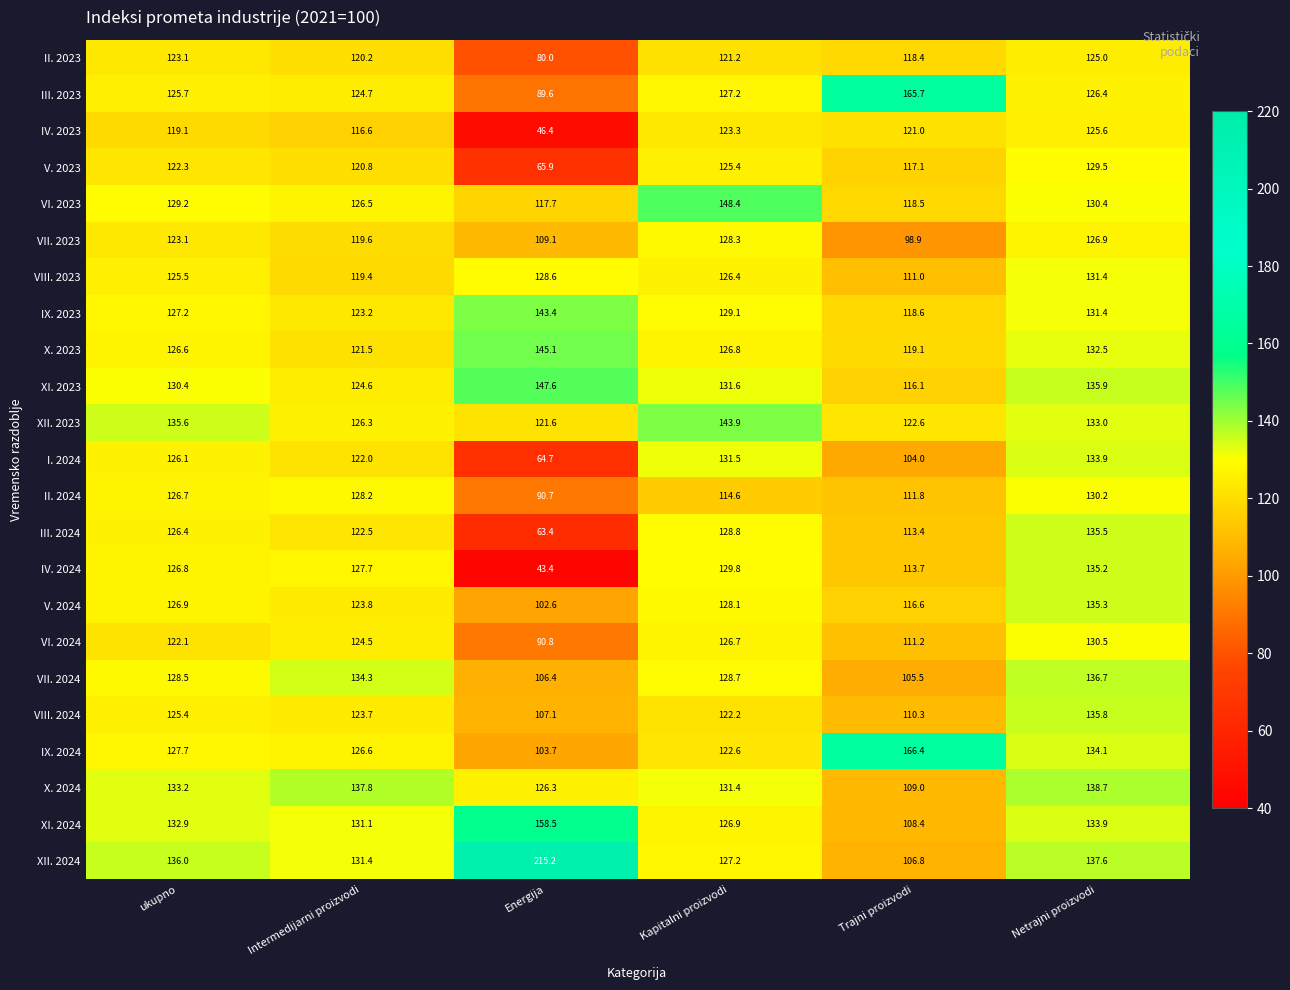

At how many categories does at least one series exceed 138?

4